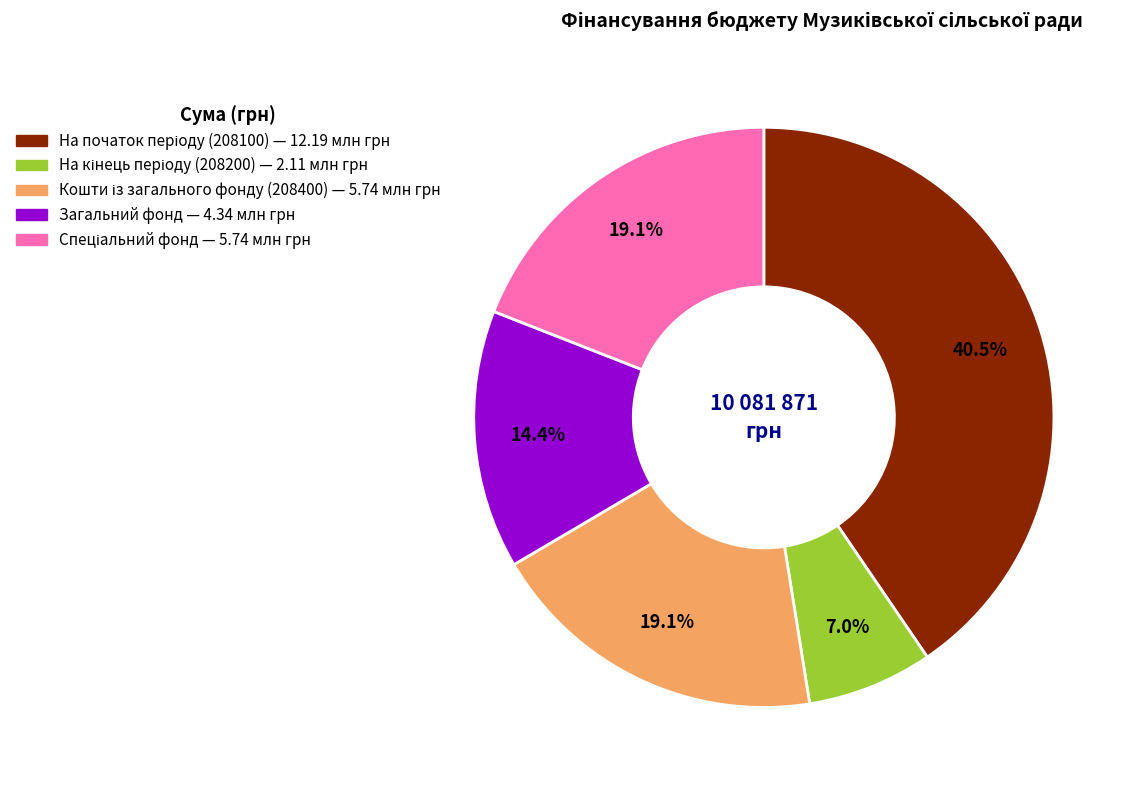

Count the number of slices in the pie.

5